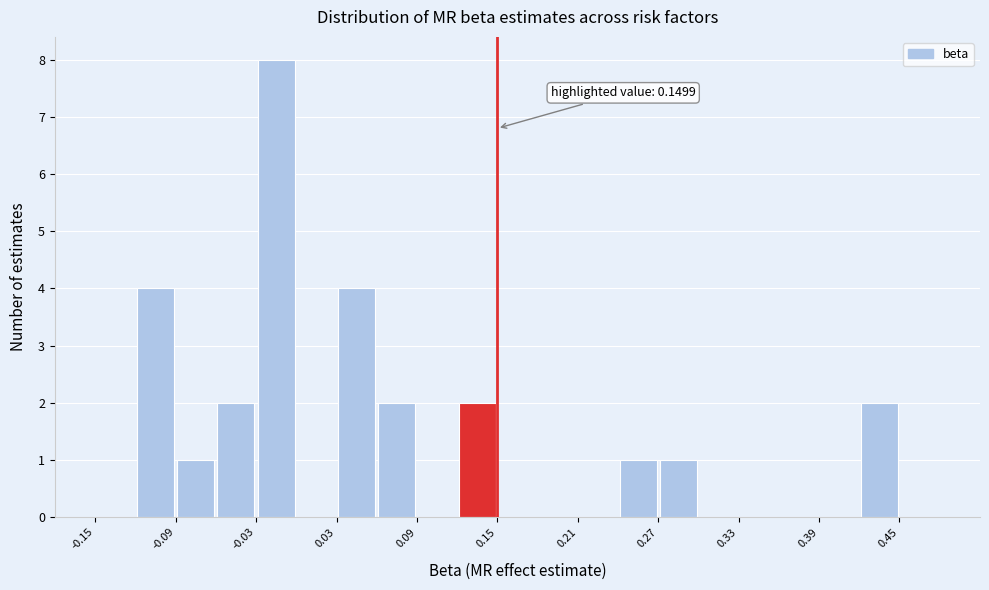

Read against the x-axis, roughly where is the centre of the tallest bar?

-0.01